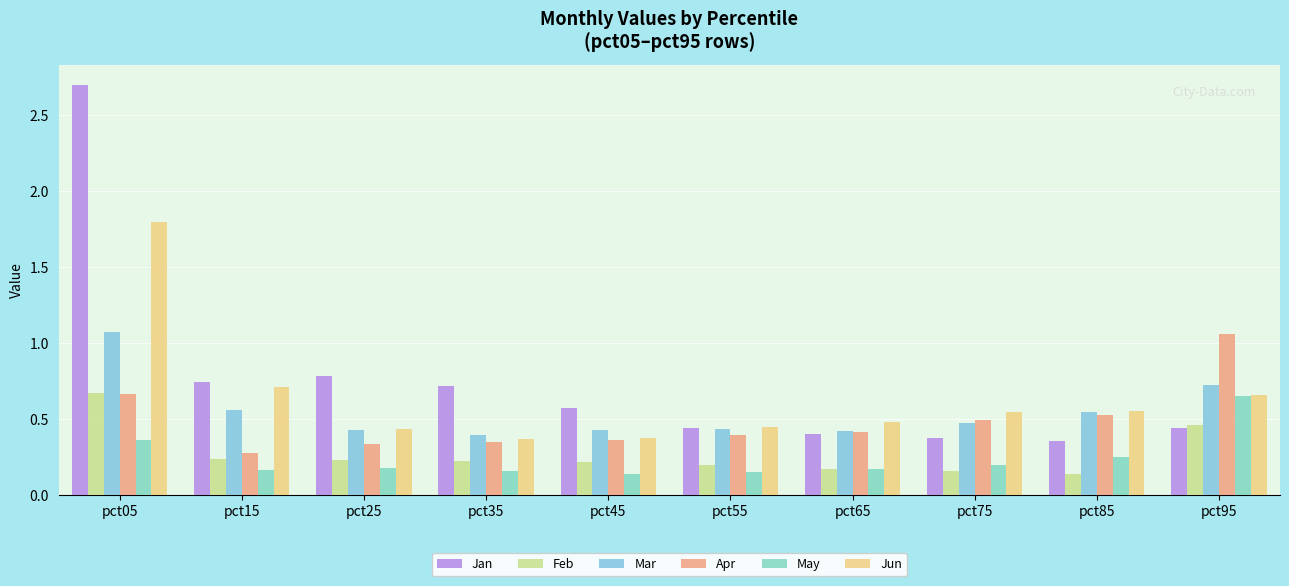

At how many categories does at least one series exceed 2?

1